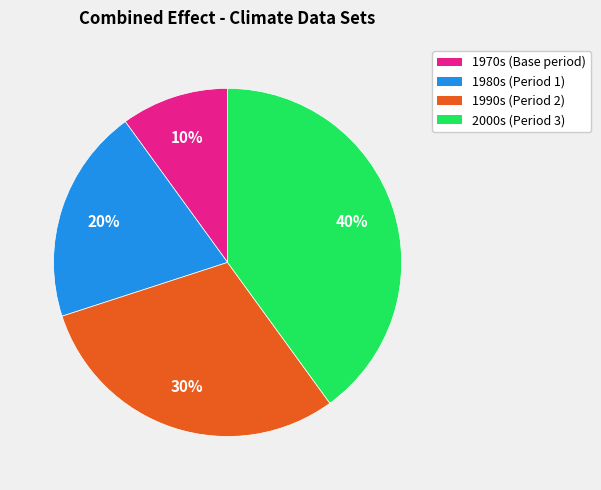

Is there any slice that represents more than half of the pie?

No